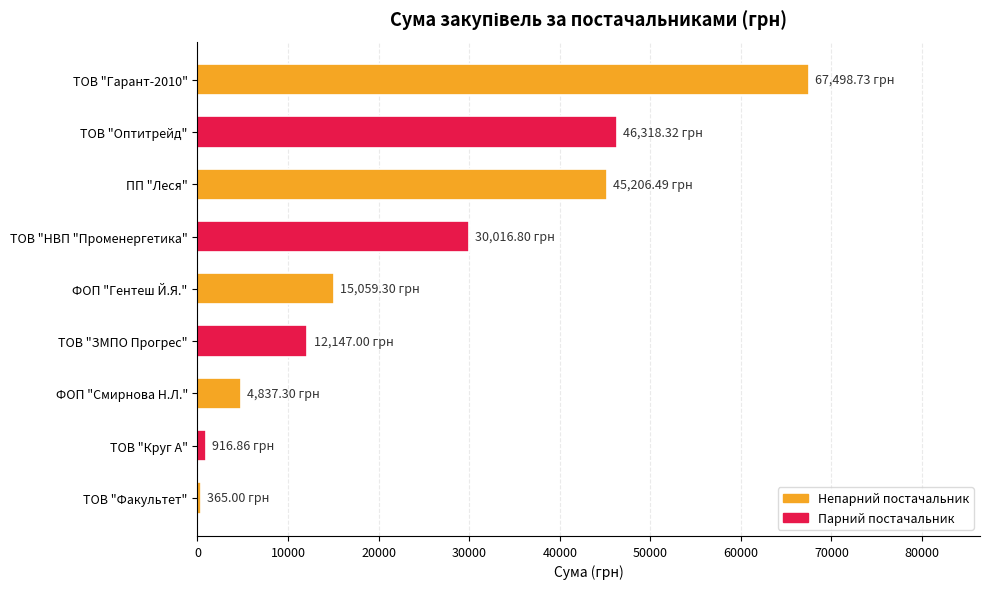

Between ТОВ "НВП "Променергетика" and ФОП "Смирнова Н.Л.", which is larger?

ТОВ "НВП "Променергетика"